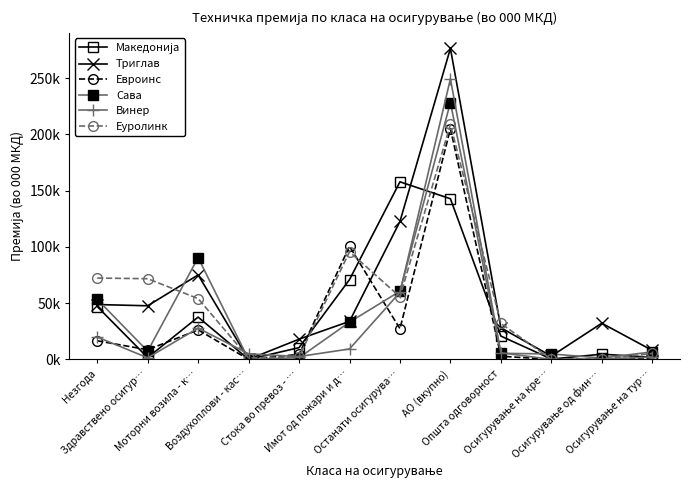

How many values in Триглав are above zero?

11